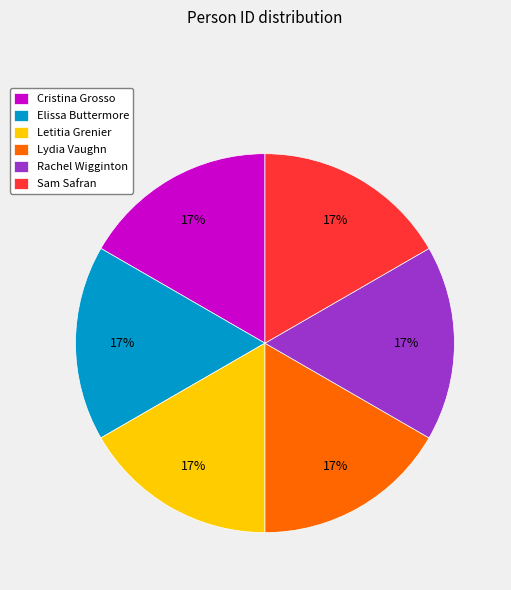

What percentage is the Cristina Grosso slice, to the nearest percent?

17%